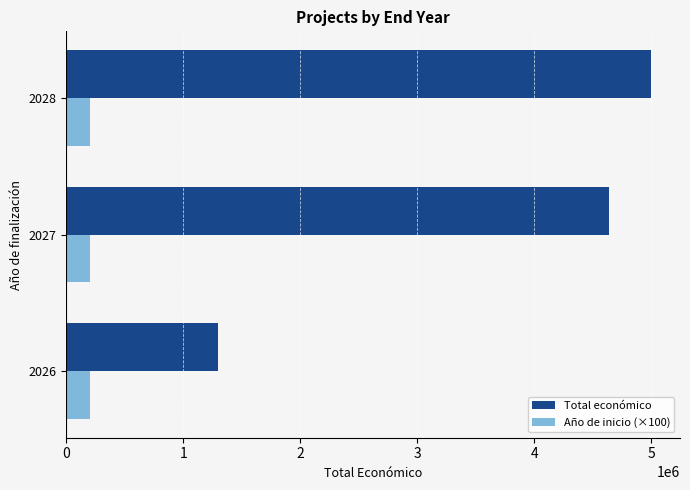

Which series has the largest range (max minus min)?

Total económico